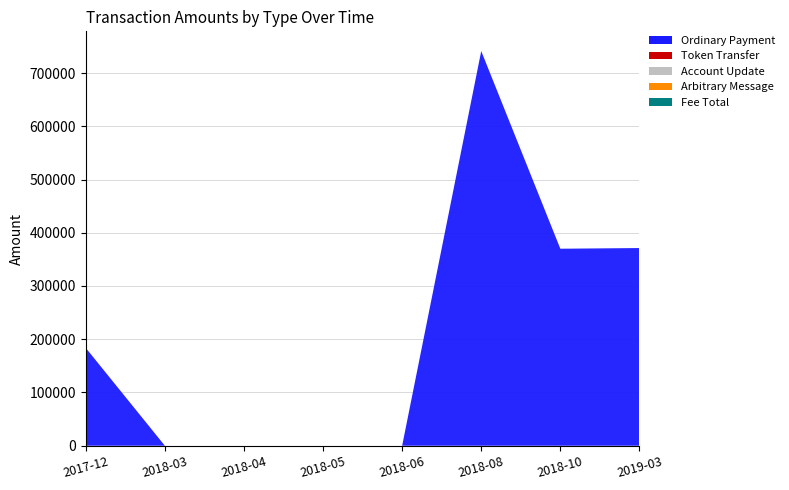

Reading right to left, transcribe all the data shown in this chart.

Ordinary Payment: 371280.0	370010.0	741249.0	0.0	0.0	0.0	0.0	183685.0
Token Transfer: 0.0	0.0	0.0	1.0	1.0	1.0	1.0	0.0
Account Update: 0.0	0.0	0.0	0.0	0.0	0.0	0.0	1.0
Arbitrary Message: 0.0	0.1	0.0	0.0	0.0	0.0	0.0	0.0
Fee Total: 0.1	0.2	14.1	1.0	1.0	1.0	1.0	9.0